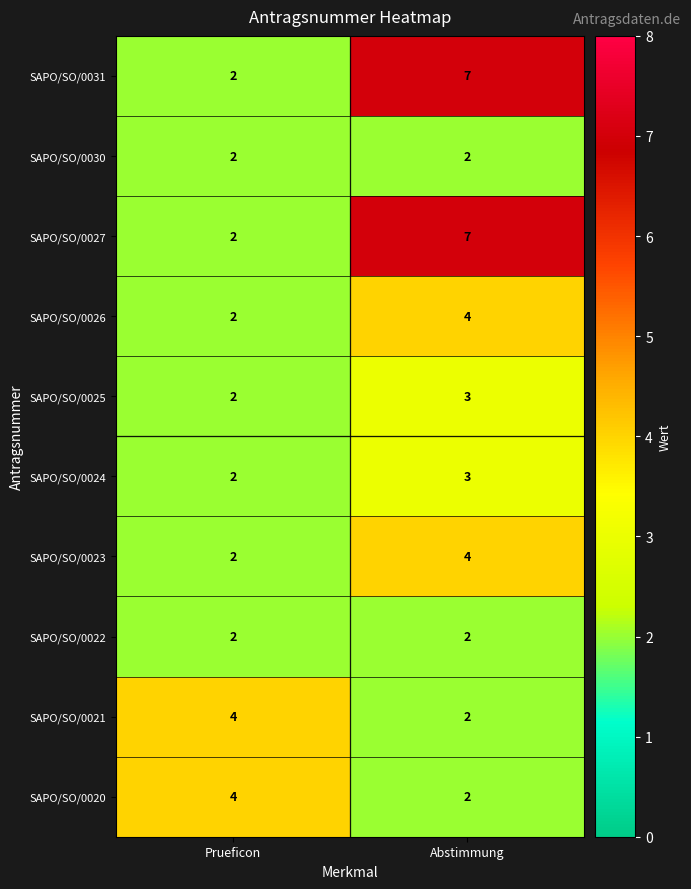

The value of SAPO/SO/0024 at Abstimmung is 4. True or false?

False